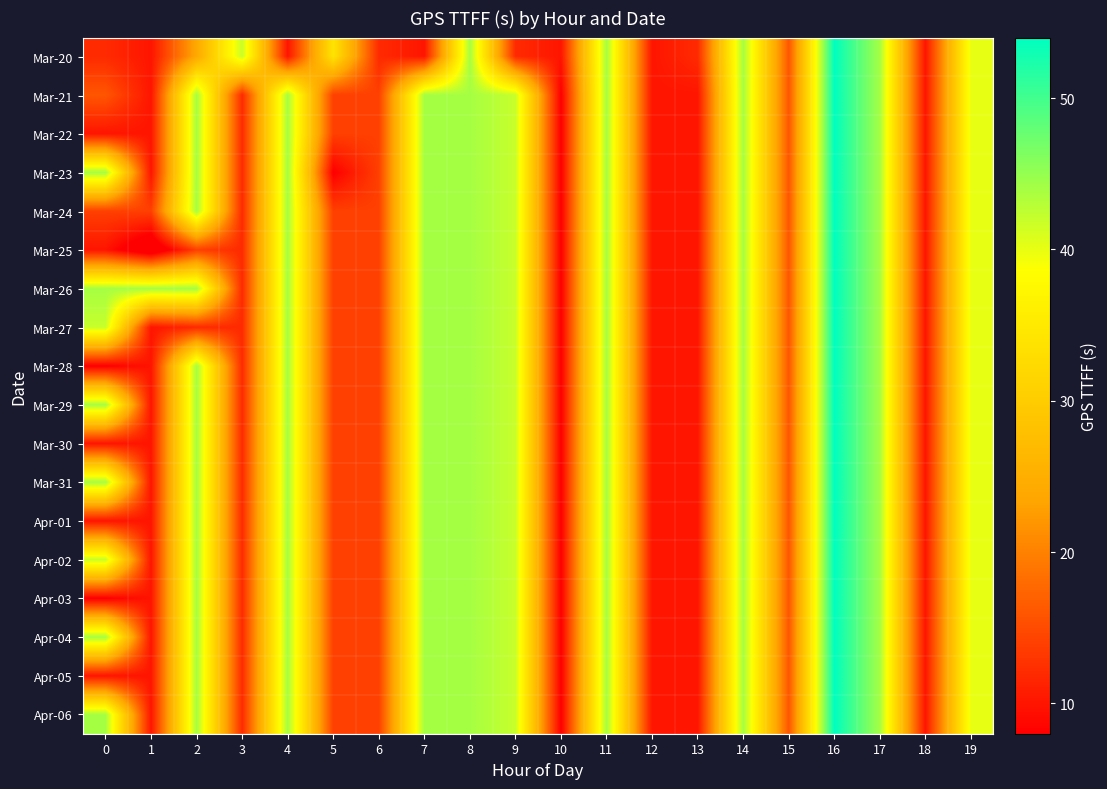

Which label corresponds to the smallest value in the chart?

1